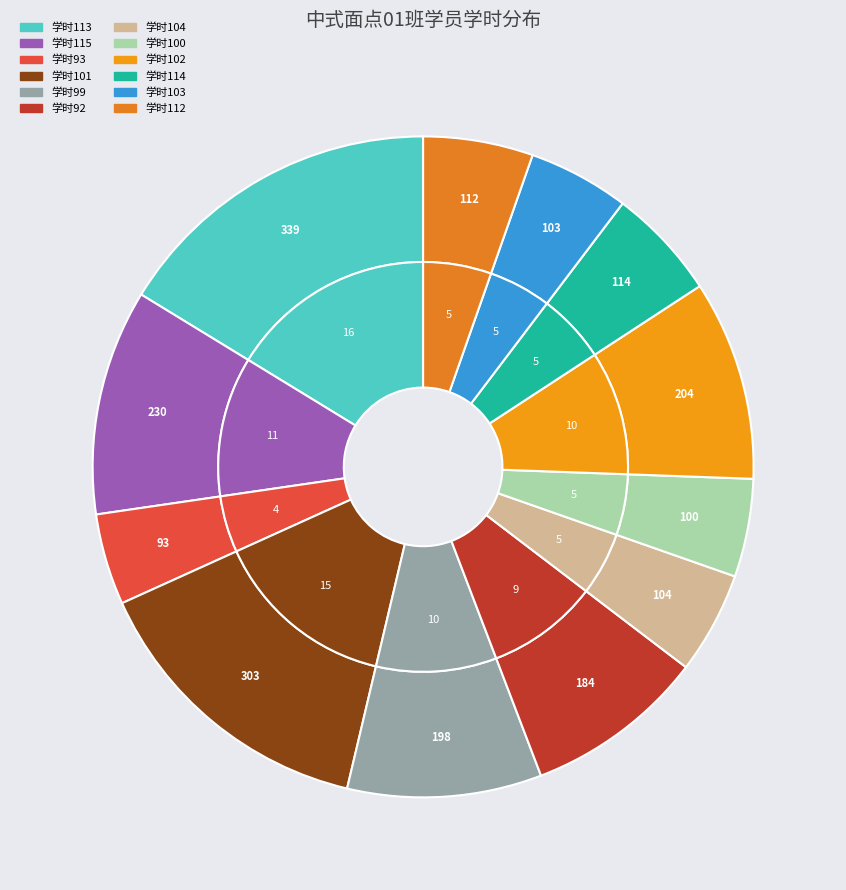

Is 张玉玲 the majority of the pie?

No